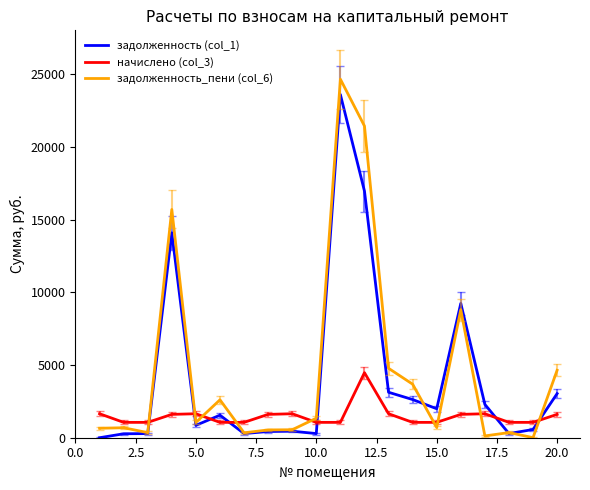

Which series has the widest spread of values?

задолженность_пени (col_6)